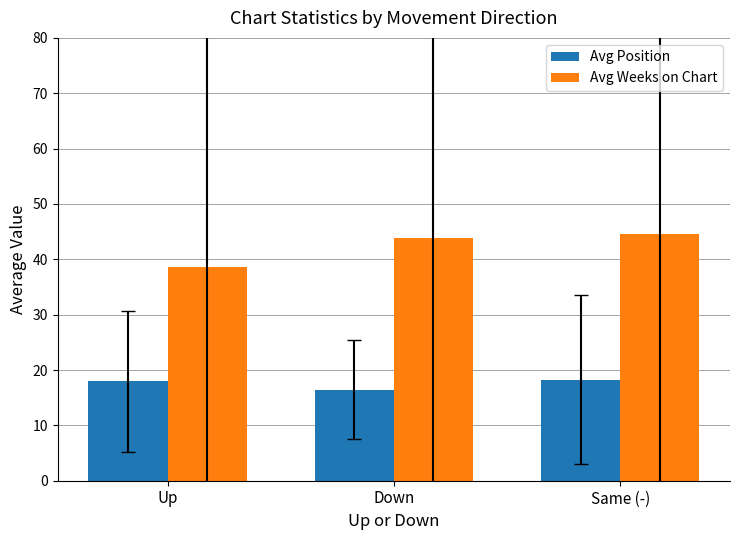

What are all the series names shown in the legend?

Avg Position, Avg Weeks on Chart